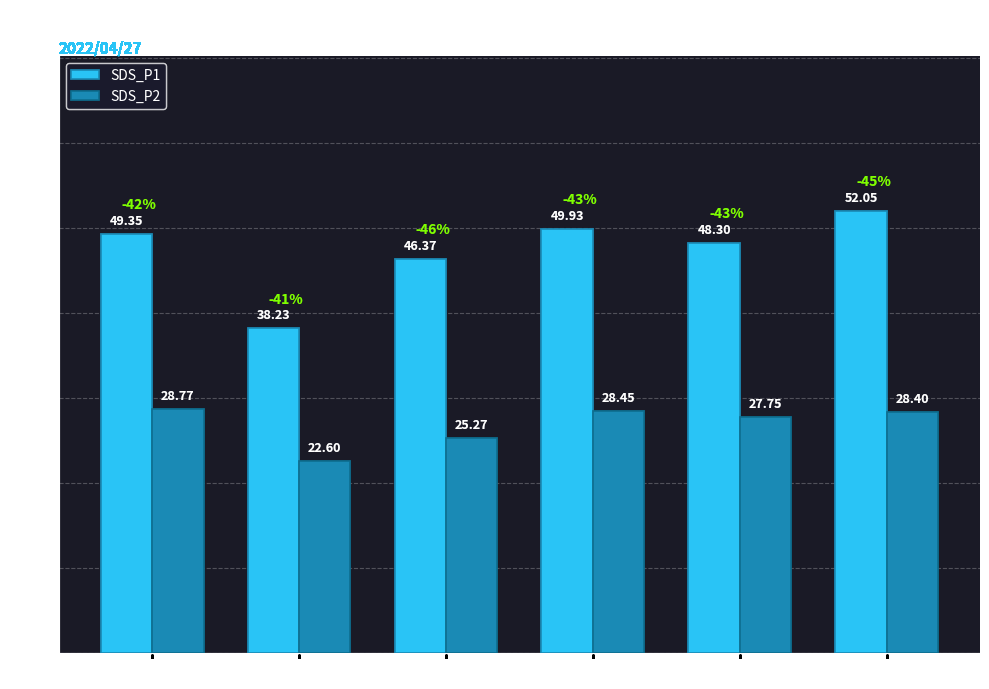

What is the sum of all SDS_P1 values?

284.2